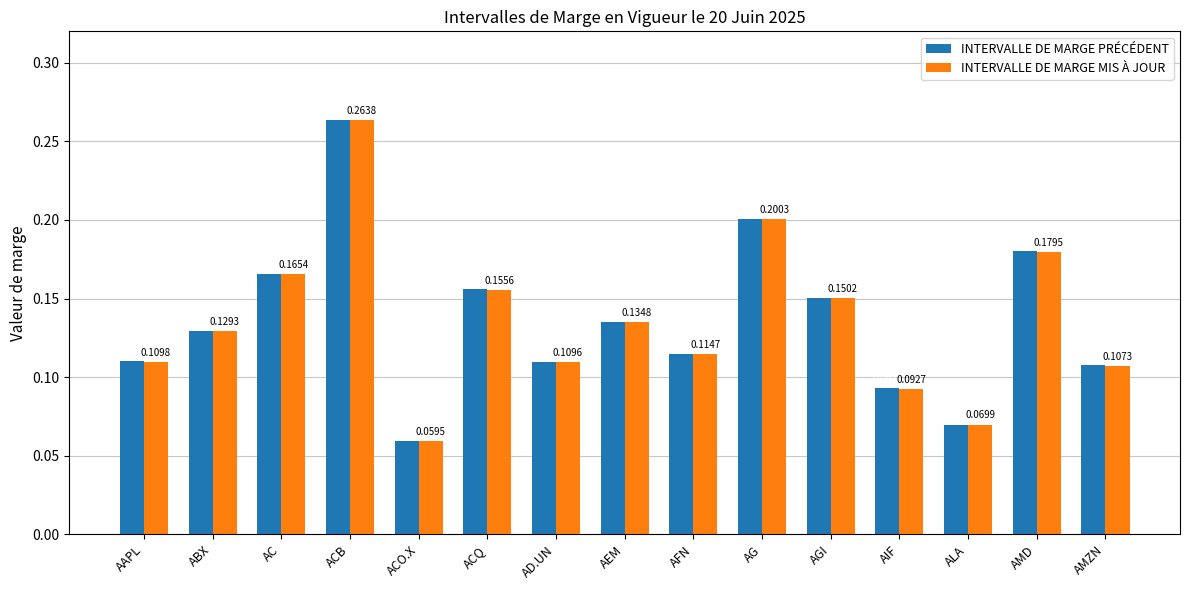

At how many categories does at least one series exceed 0?

15